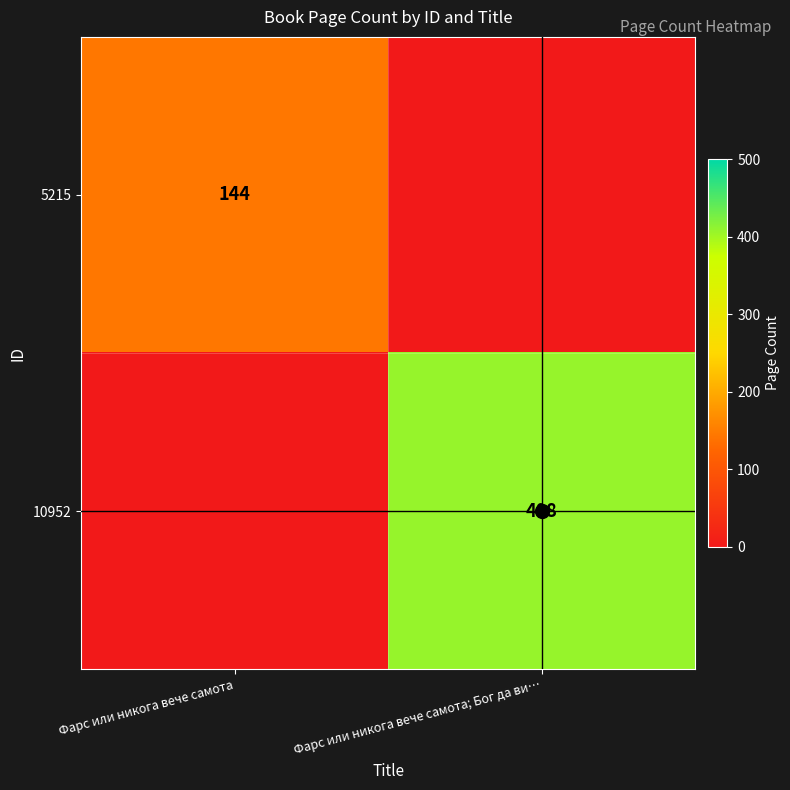

The value of 5215 at Фарс или никога вече самота is 249. True or false?

False